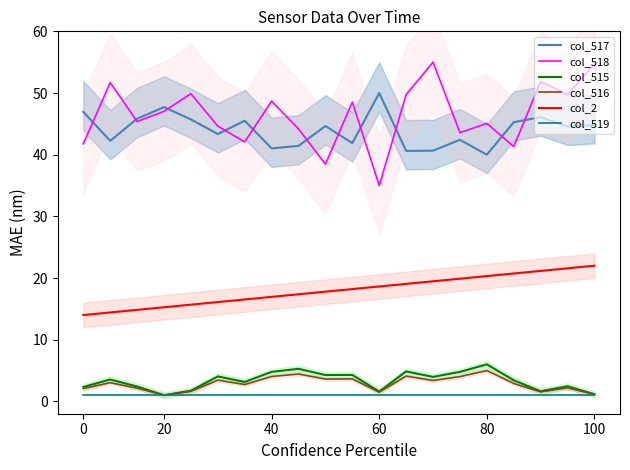

The value of col_519 at 10 is 0.4. True or false?

False